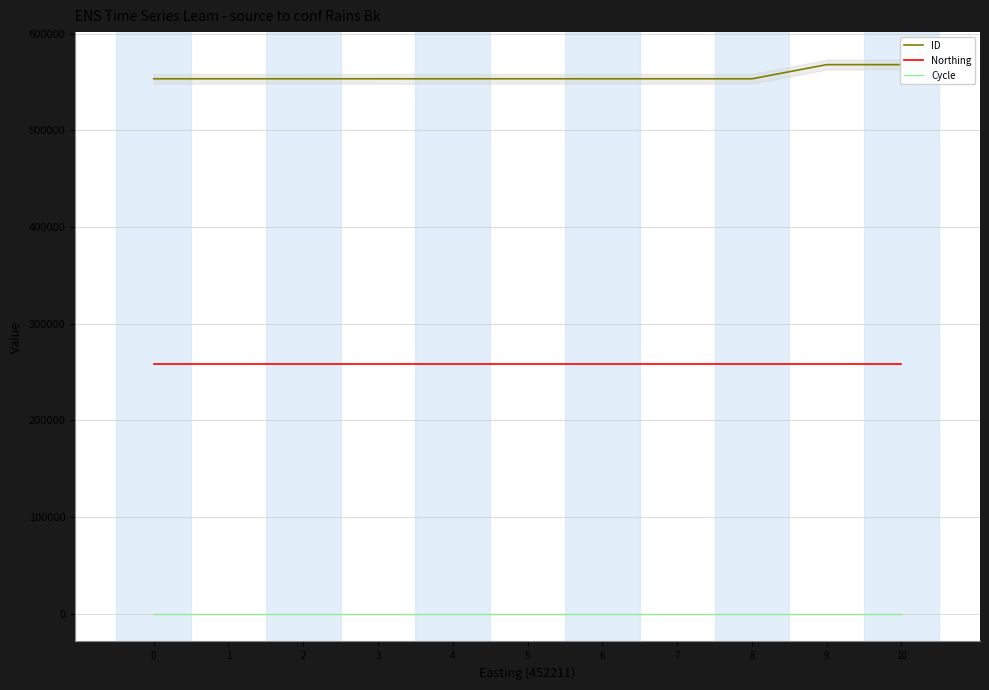

What is the minimum value shown in the chart?

3